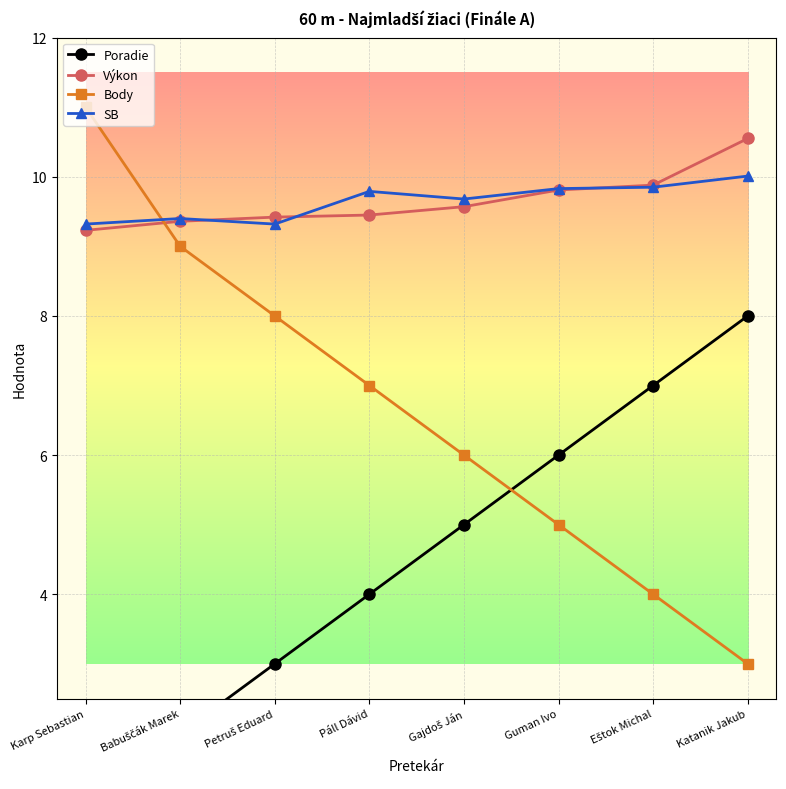

Is this an area chart (filled region under the line)?

No